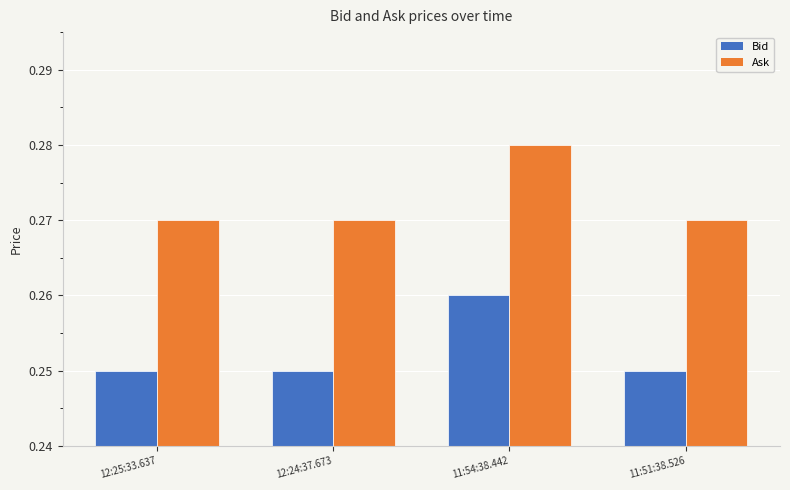

What is the label of the 3rd bar from the left?

11:54:38.442